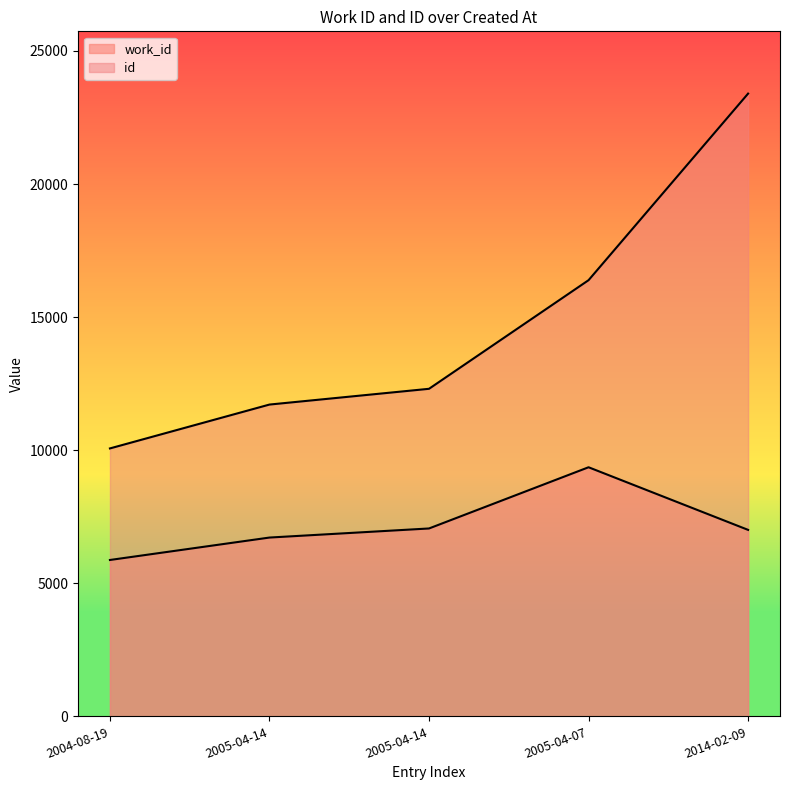

True or false: id and work_id cross at least once.

False